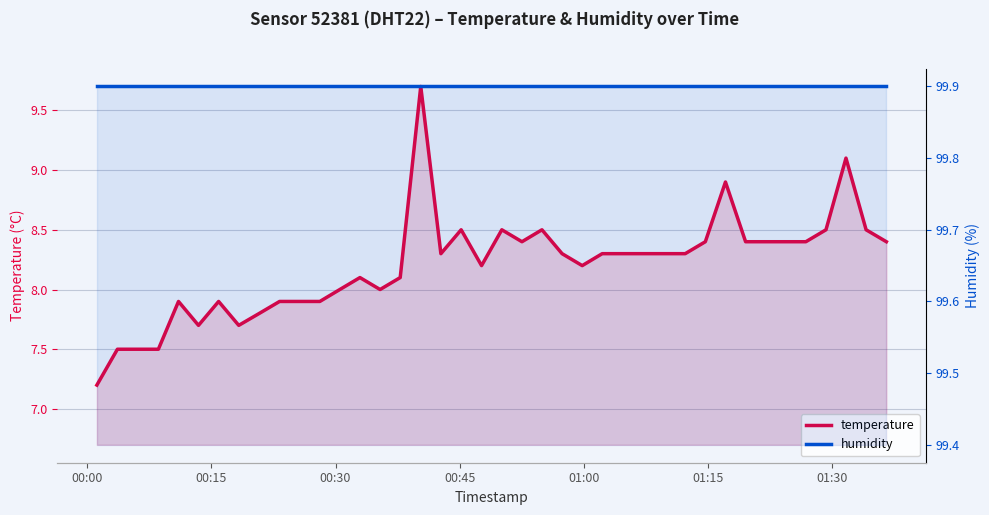

True or false: humidity has more than 2 points higher than both neighbors.

False